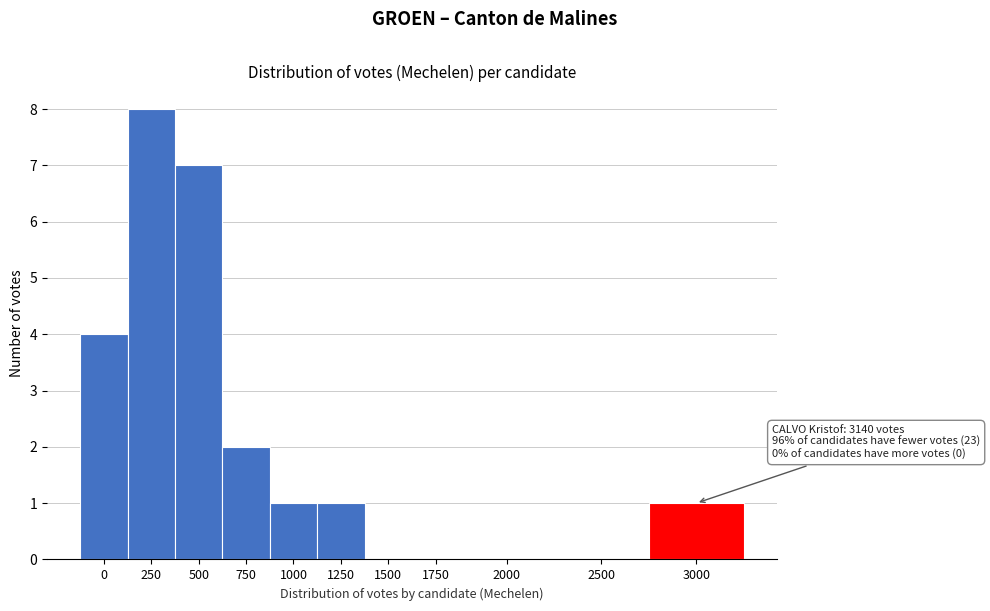

Reading left to right, what are all the values shown in this chart?

0=4	250=8	500=7	750=2	1000=1	1250=1	1500=0	1750=0	2000=0	2500=0	3000=1